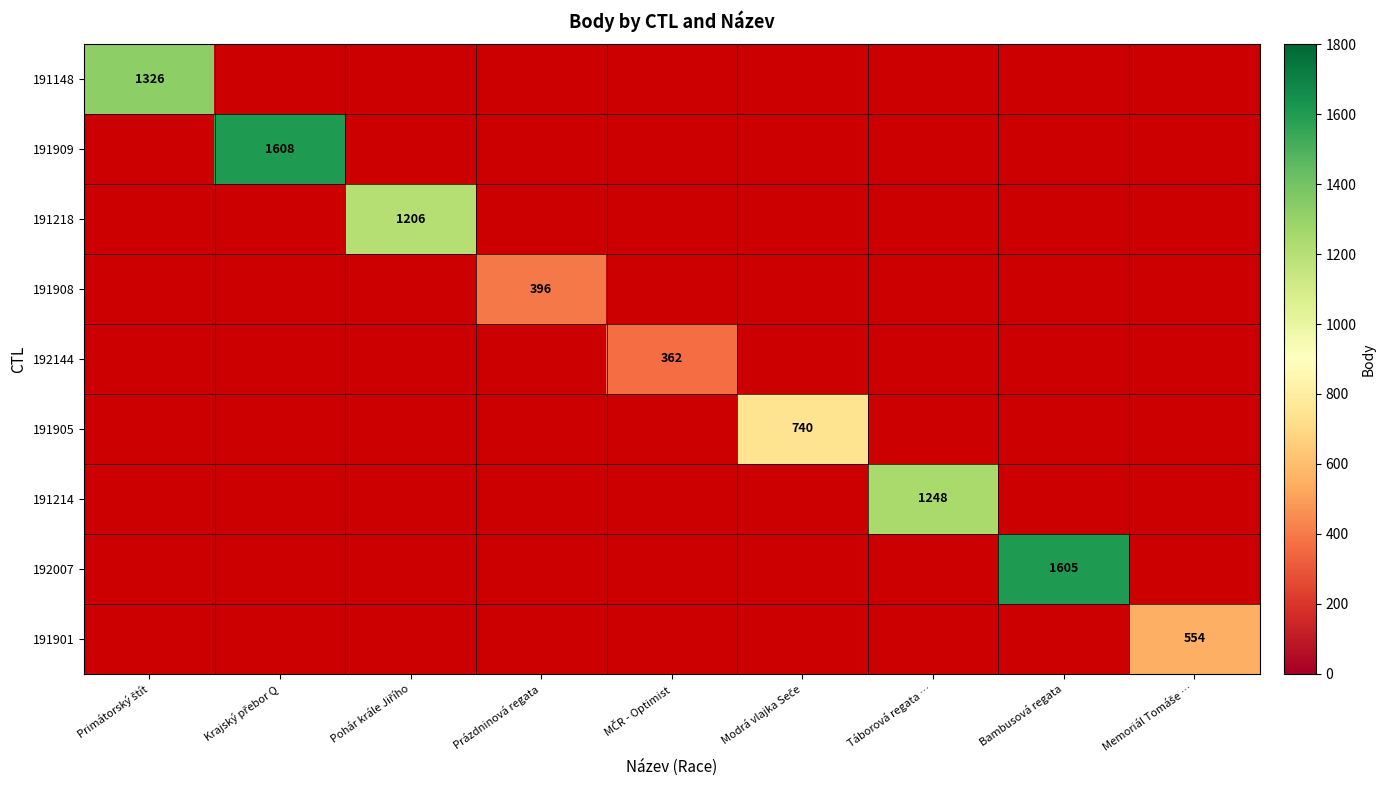

How many values in 191905 are above zero?

1